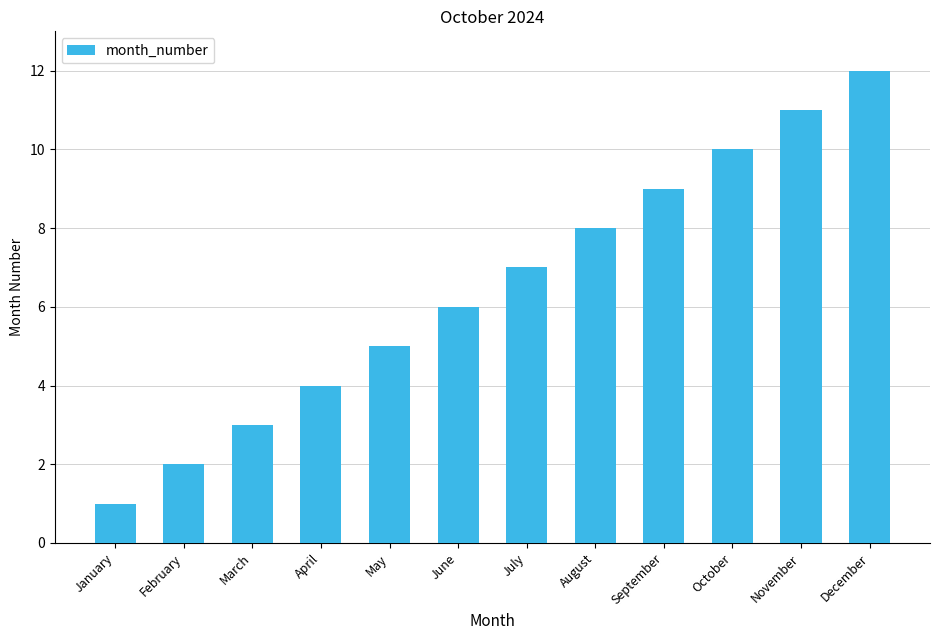

Count the number of categories in the chart.

12